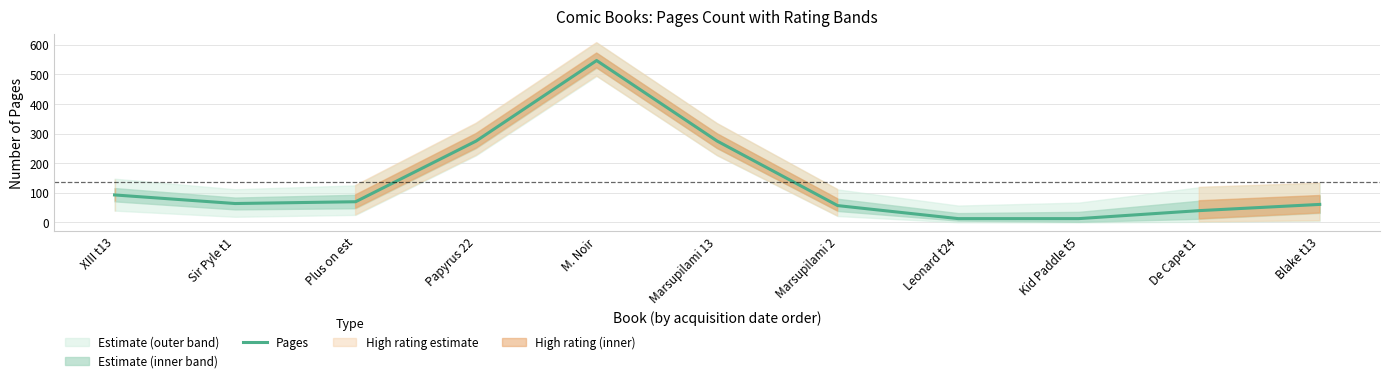

True or false: the data shows 96 at Marsupilami 2.

False